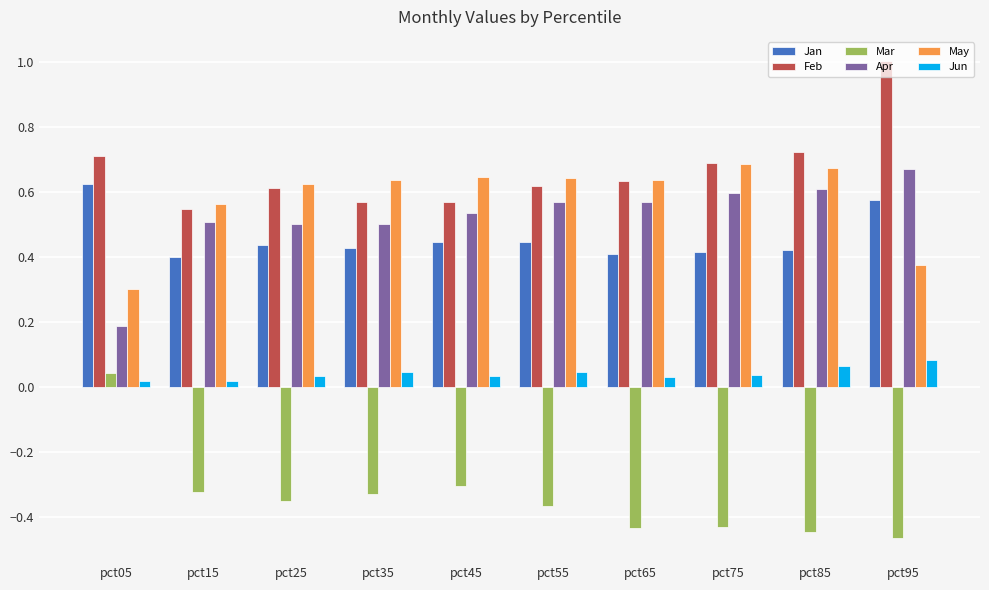

At which label does Mar reach its peak?

pct05